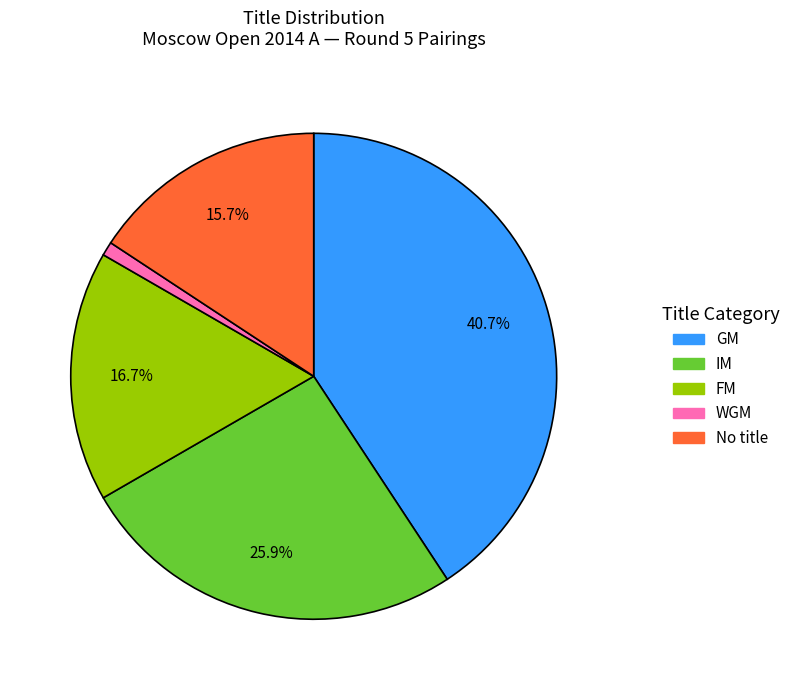

How many slices are in this pie chart?

5